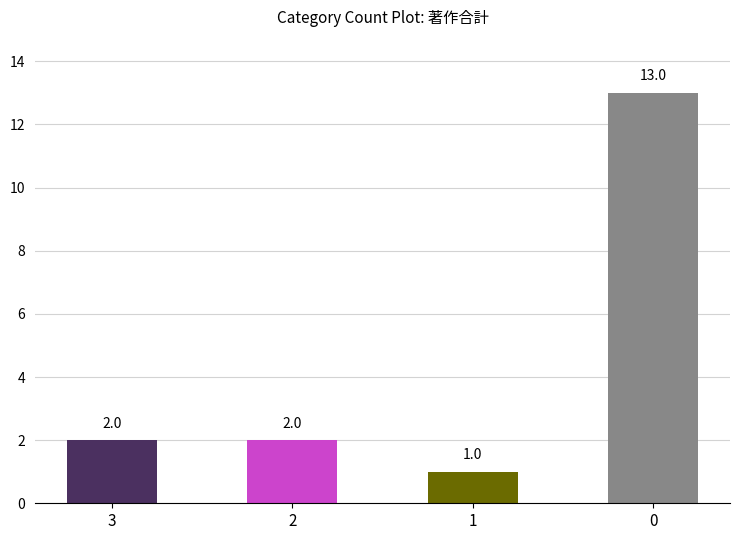

What is the value of the 4th bar from the left?

13